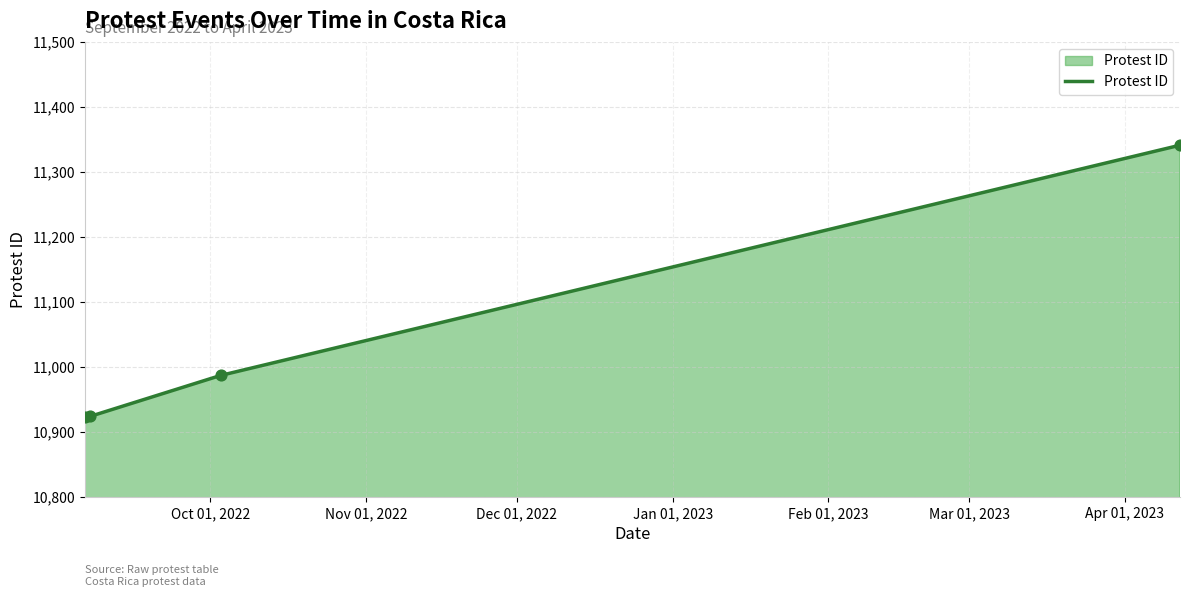

True or false: there are more than 0 points higher than both neighbors.

False